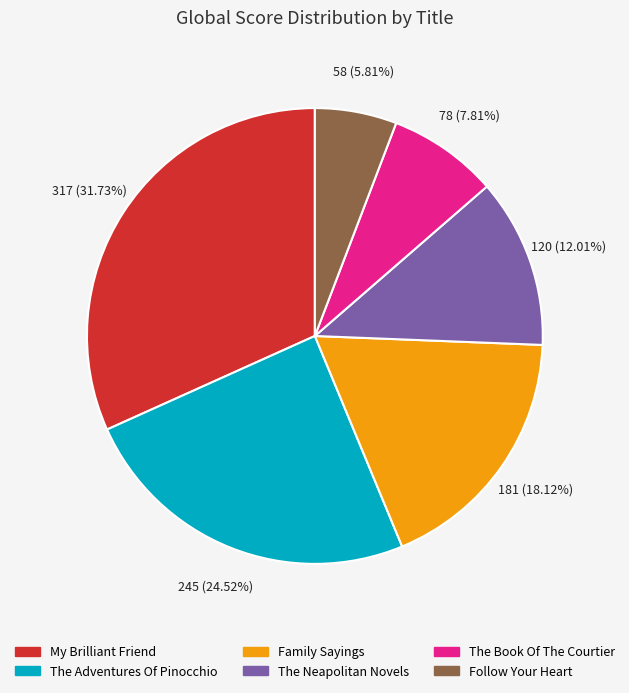

What percentage do The Adventures Of Pinocchio and Family Sayings together represent?

42.6%